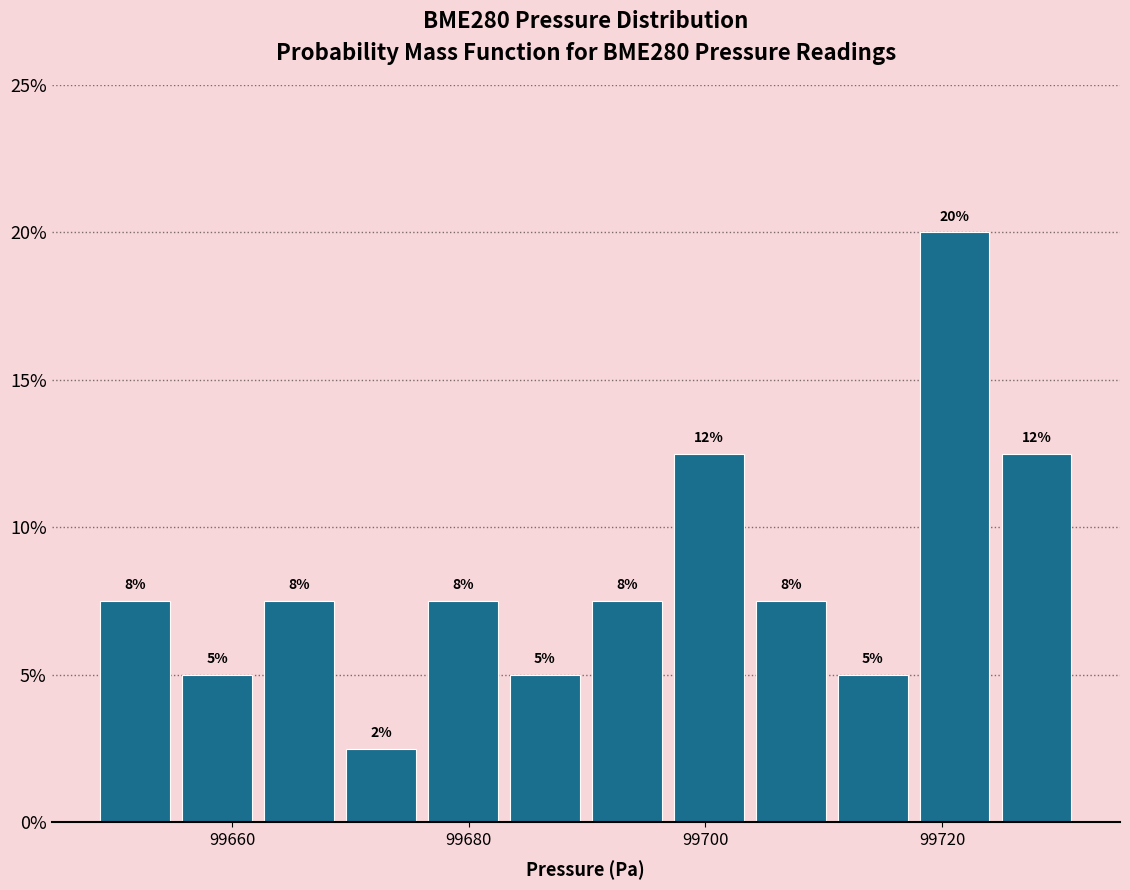

Around what value on the x-axis is the tallest bar? Give the approximate position of its centre, as read against the axis.

99722